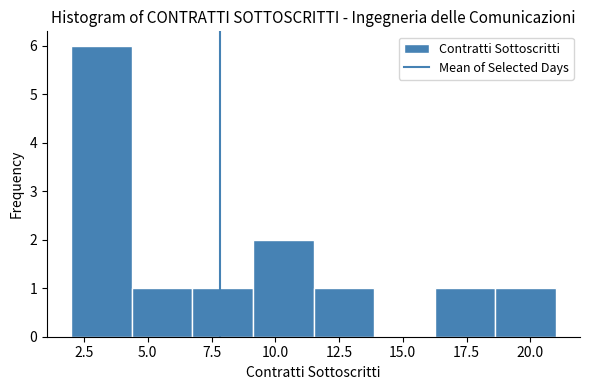

Which range on the x-axis has the tallest bar?

2.0 to 4.5